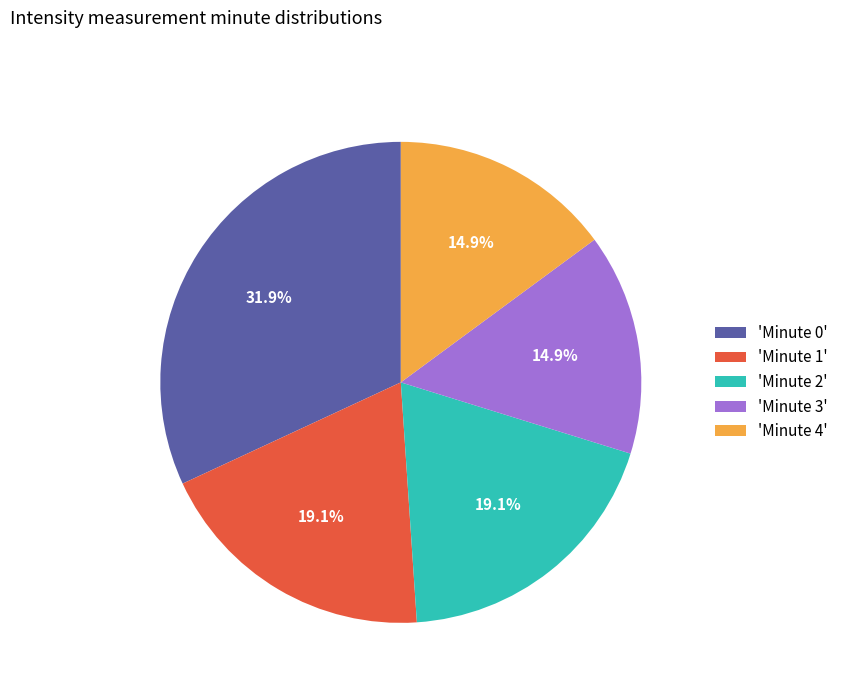

Which slice is the largest?

'Minute 0'